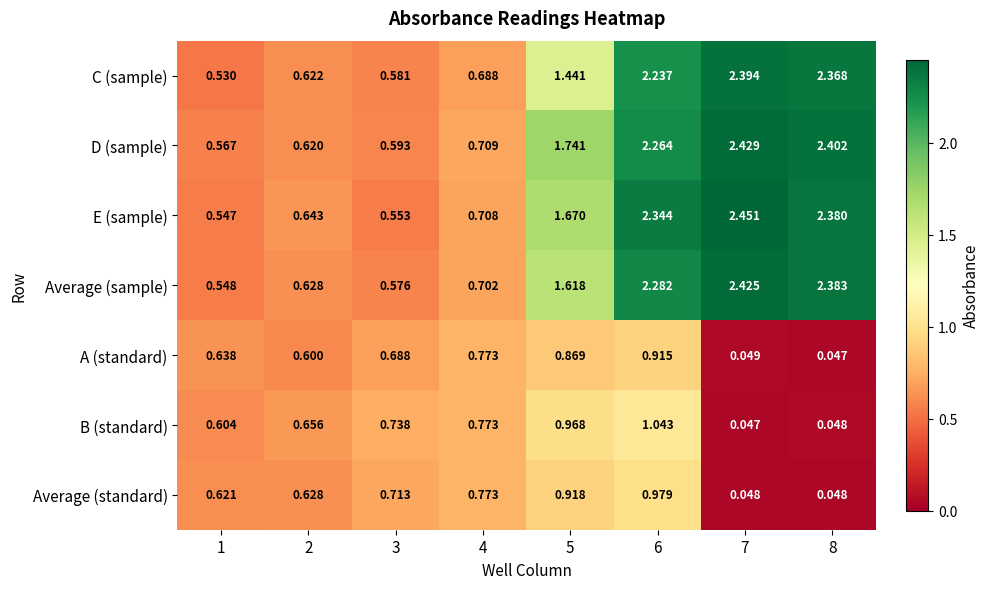

Count the number of data series in this chart.

7